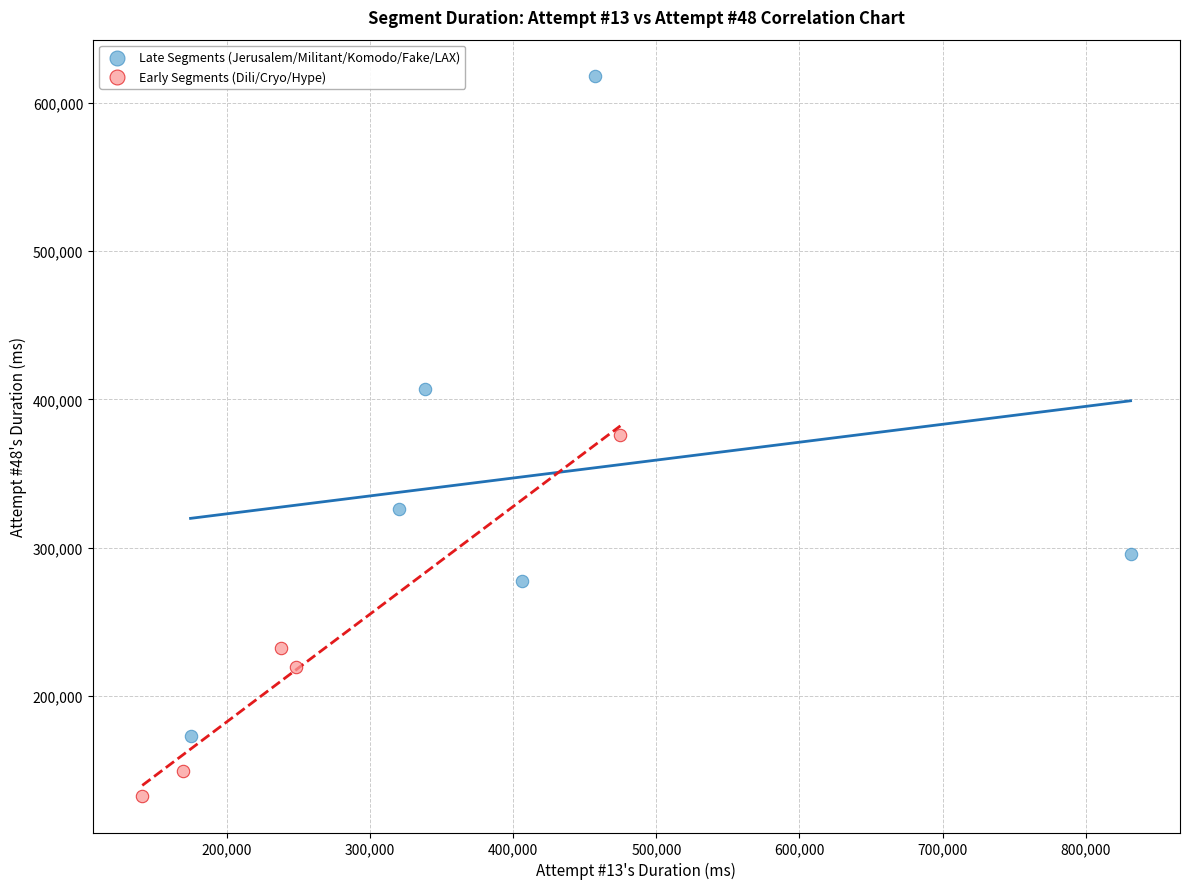

Which series contains the lowest Y value?

Early Segments (Dili/Cryo/Hype)